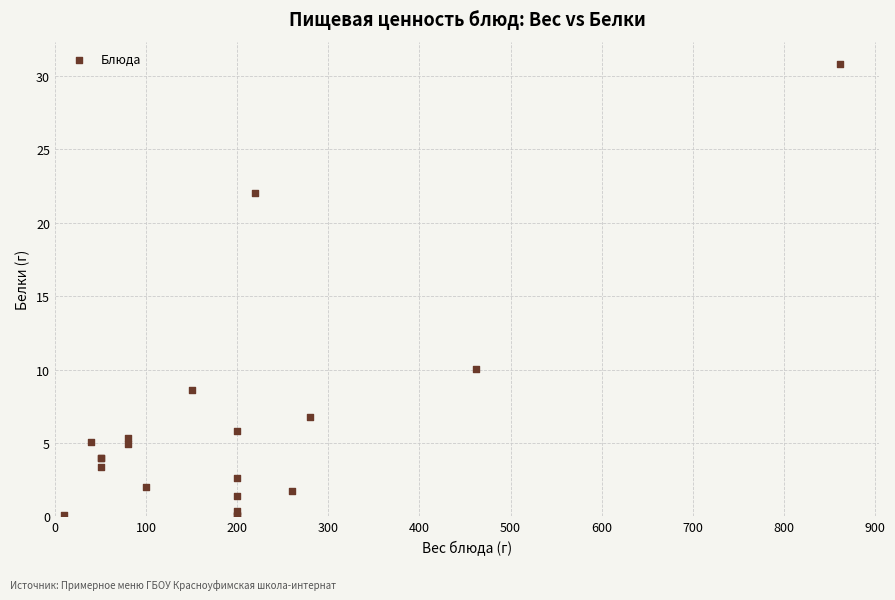

What Y value in the scatter plot is closest to 15?

10.0